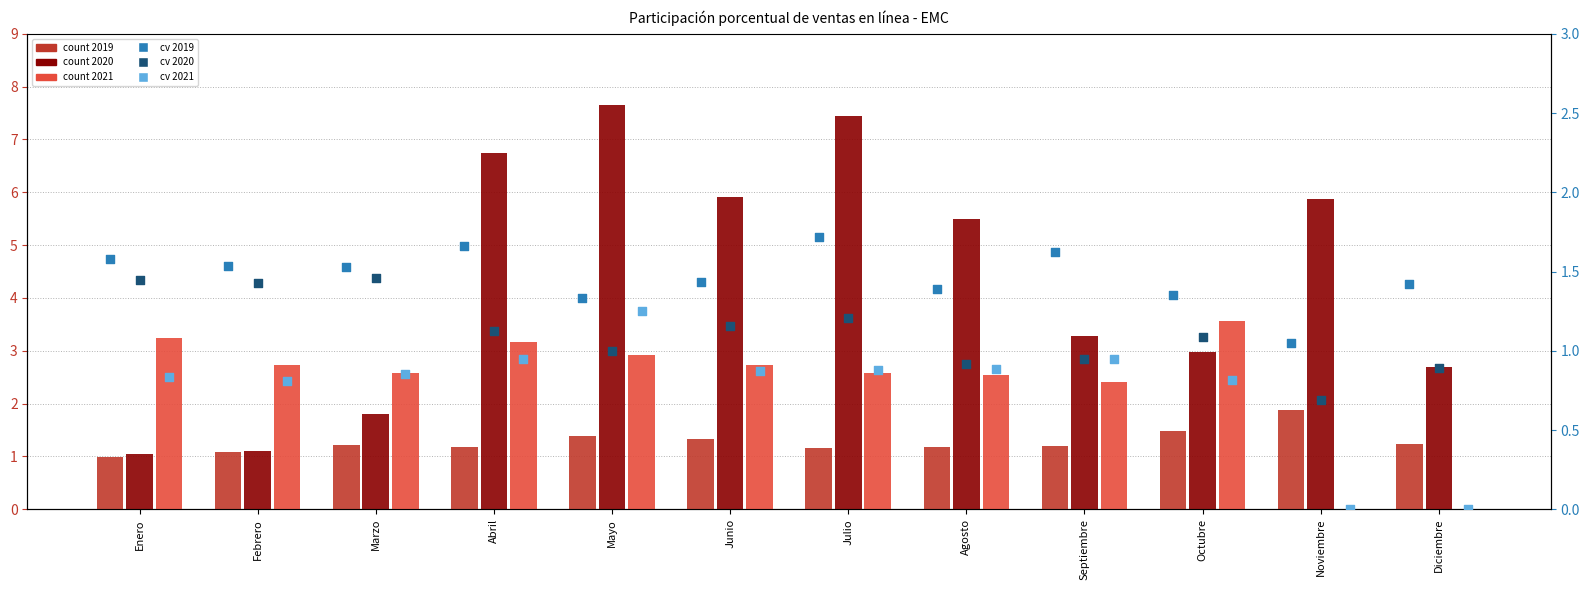

Which series has the largest Y range (max minus min)?

count 2020